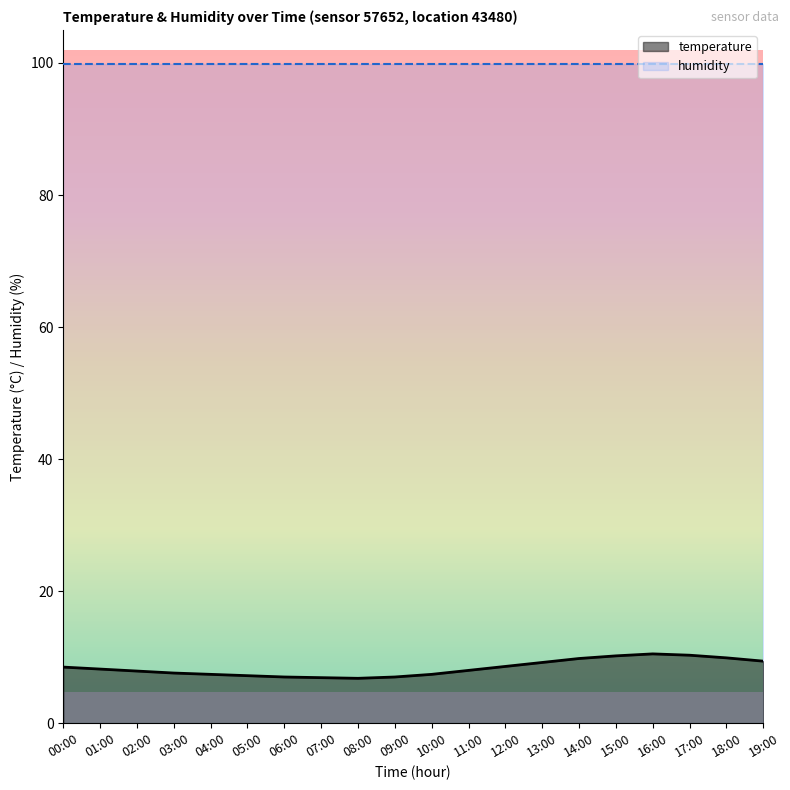

How many values exceed 8?

10